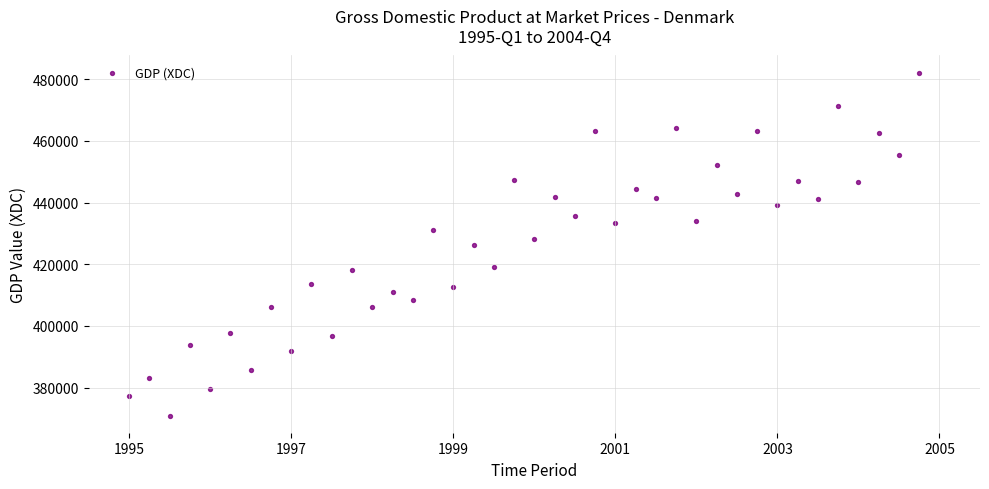

What is the range of Y values (max minus min)?

111243.5